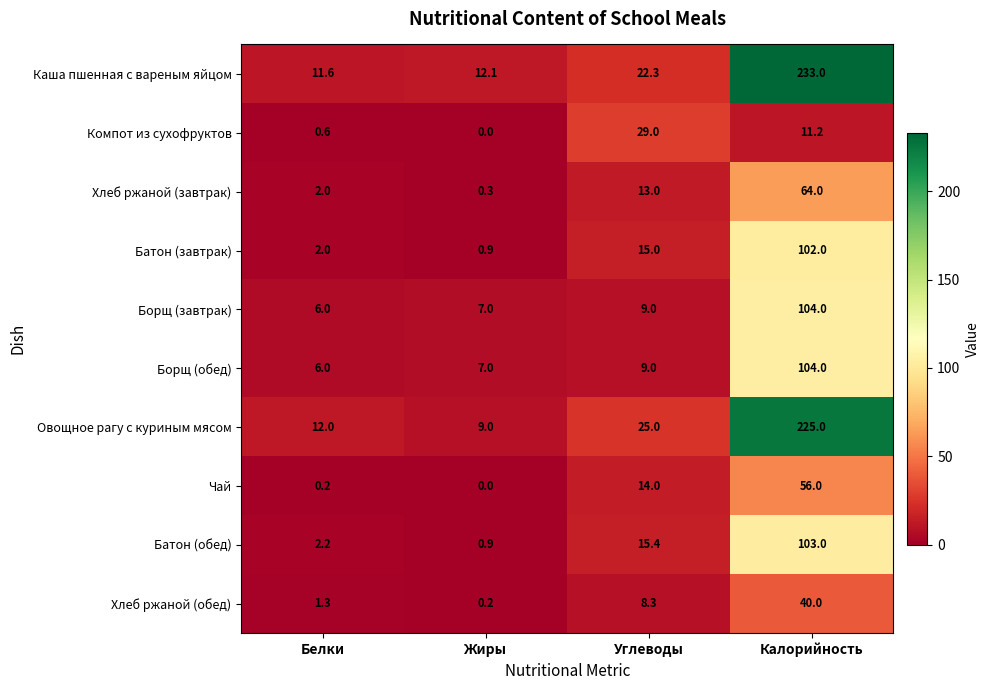

Which series has the largest range (max minus min)?

Каша пшенная с вареным яйцом